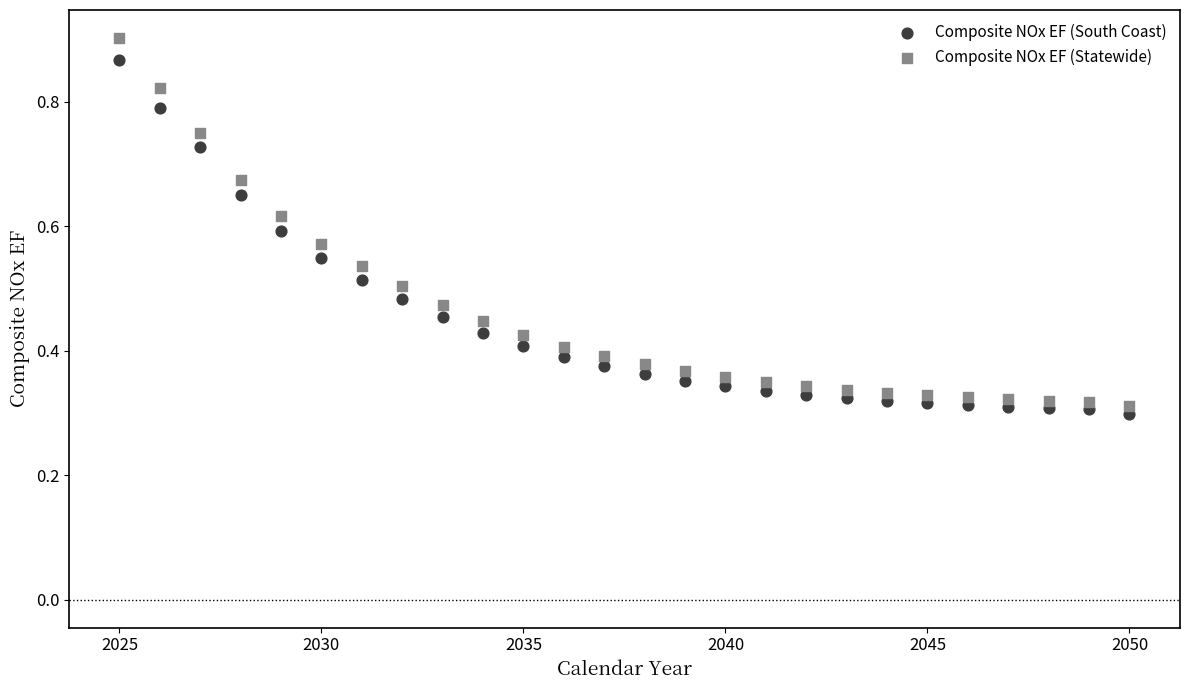

What are all the series names shown in the legend?

Composite NOx EF (South Coast), Composite NOx EF (Statewide)